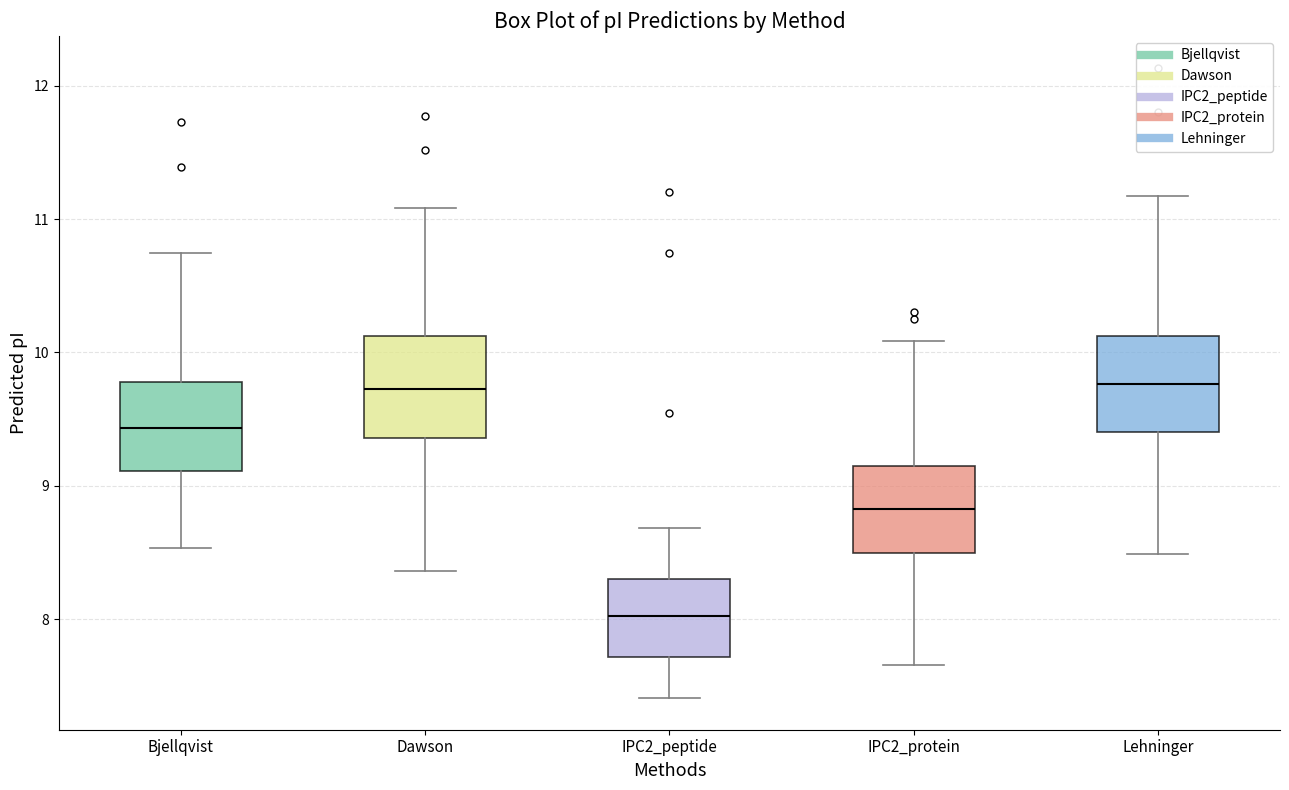

Where does the lower whisker of the box for IPC2_peptide end on the y-axis? The values are not printed on the chart, so give them approximately, as read against the axis.

7.4